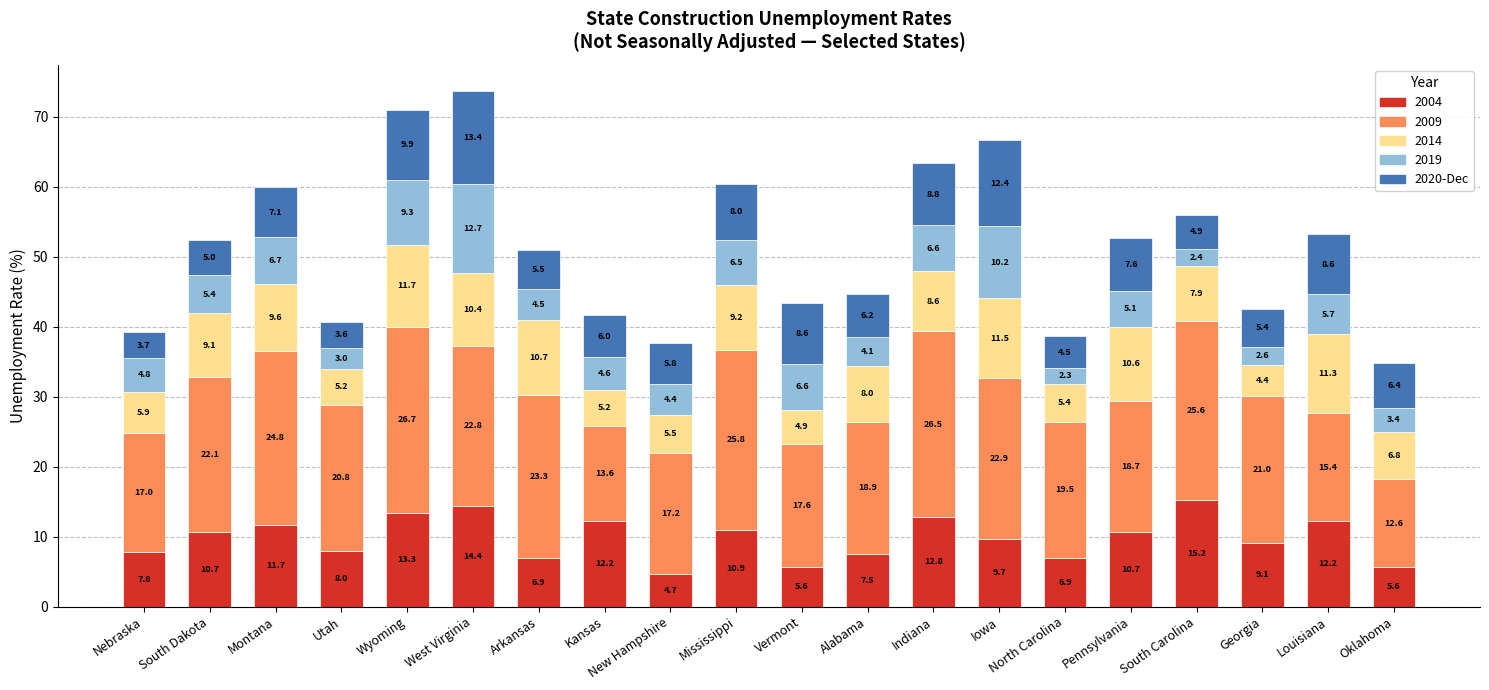

The value of 2004 at Wyoming is 13.3. True or false?

True